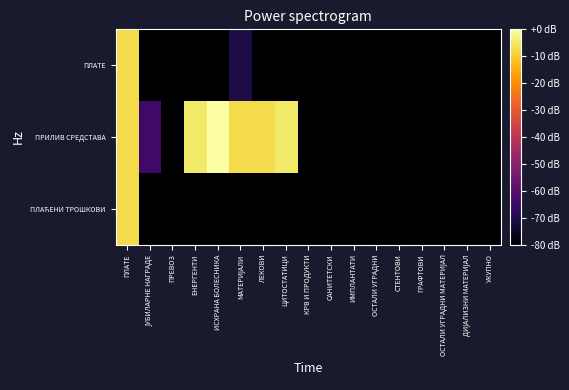

Which category has the lowest value across all series?

ЈУБИЛАРНЕ НАГРАДЕ